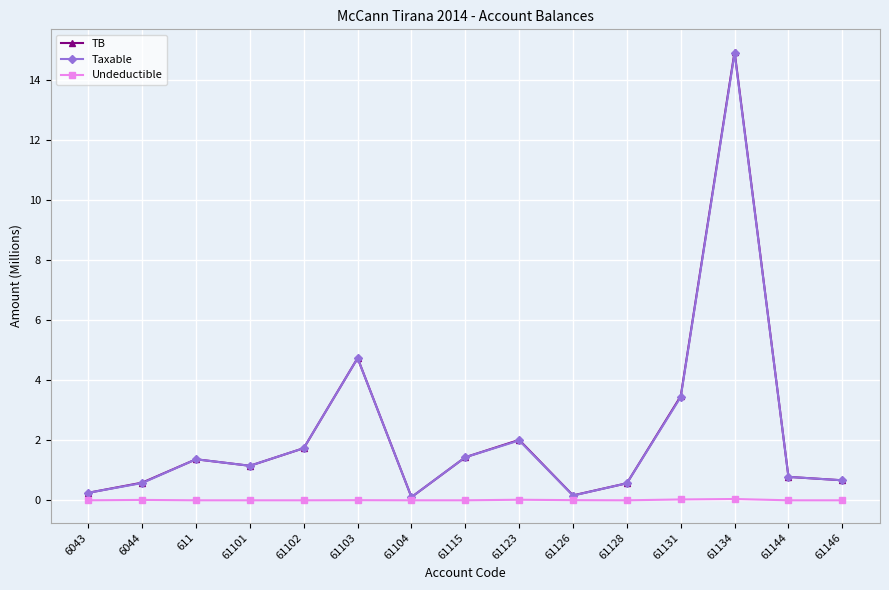

What is the difference between the maximum and second lowest values in the Taxable series?

14.7